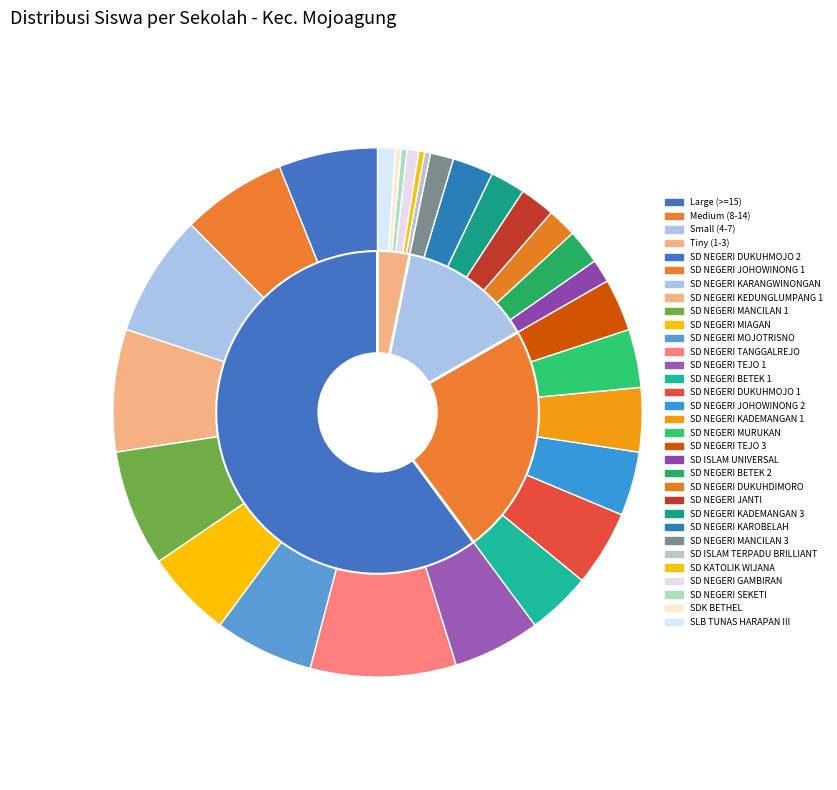

What is the total percentage of SLB TUNAS HARAPAN III and SD NEGERI JOHOWINONG 2?

5.0%